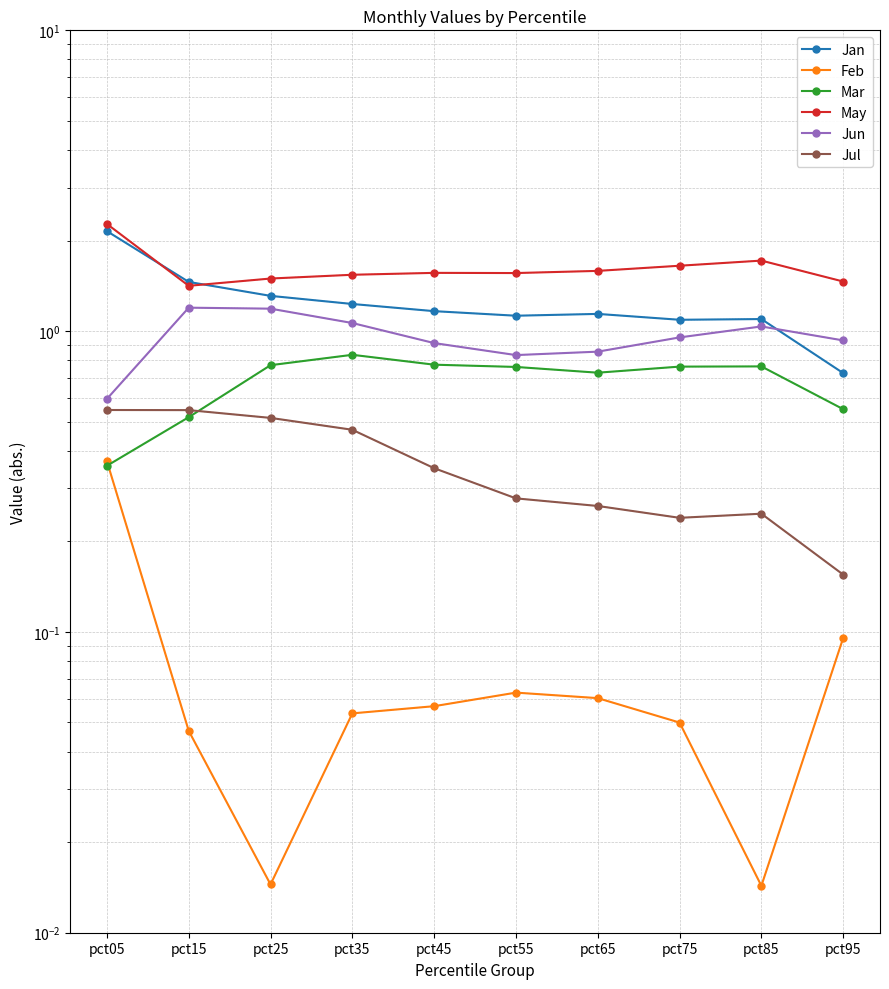

Reading left to right, extract all data points from this chart.

Jan: 2.1	1.5	1.3	1.2	1.2	1.1	1.1	1.1	1.1	0.7
Feb: 0.4	0.0	0.0	0.1	0.1	0.1	0.1	0.0	0.0	0.1
Mar: 0.4	0.5	0.8	0.8	0.8	0.8	0.7	0.8	0.8	0.6
May: 2.3	1.4	1.5	1.5	1.6	1.6	1.6	1.6	1.7	1.5
Jun: 0.6	1.2	1.2	1.1	0.9	0.8	0.9	1.0	1.0	0.9
Jul: 0.5	0.5	0.5	0.5	0.4	0.3	0.3	0.2	0.2	0.2